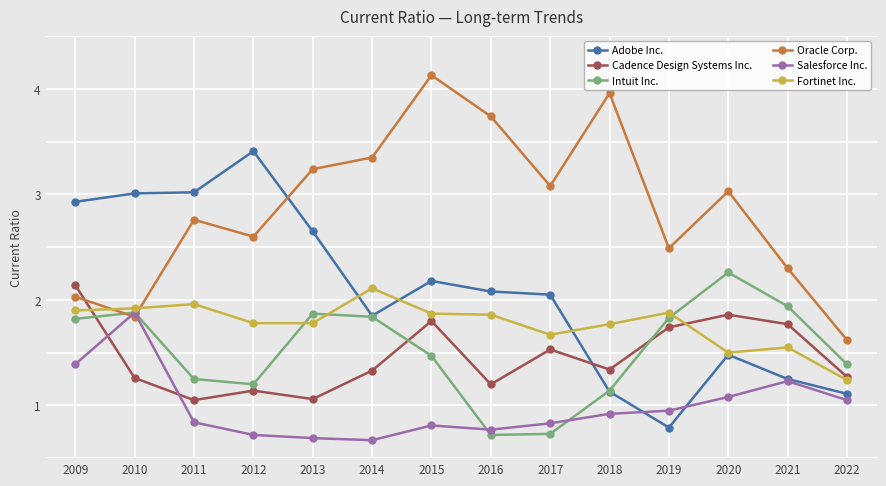

Is it true that Intuit Inc. equals 0.7 at 2017?

True